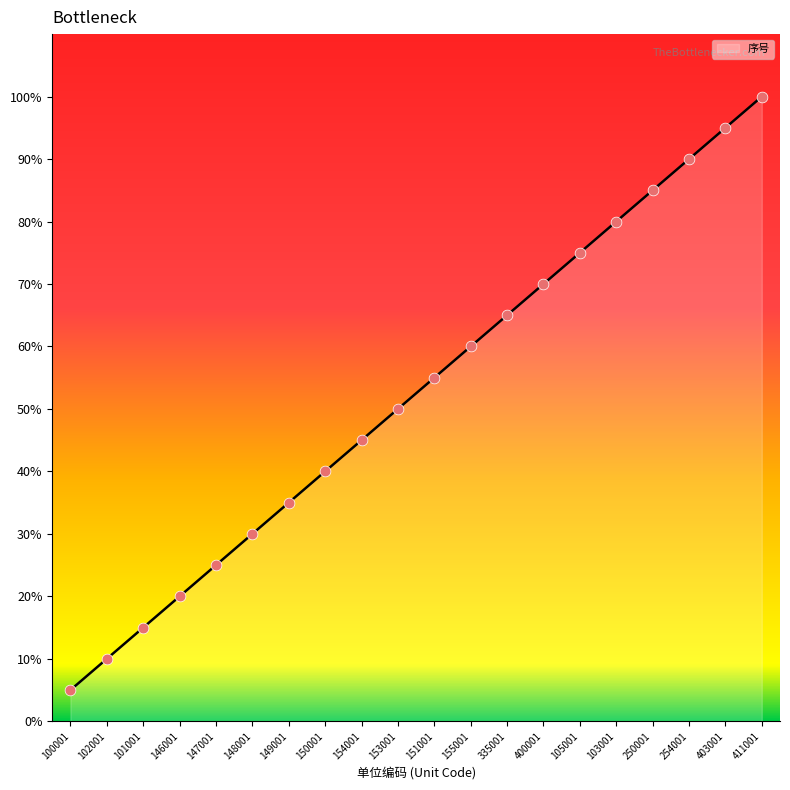

What is the change in value from 102001 to 400001?

+60.0